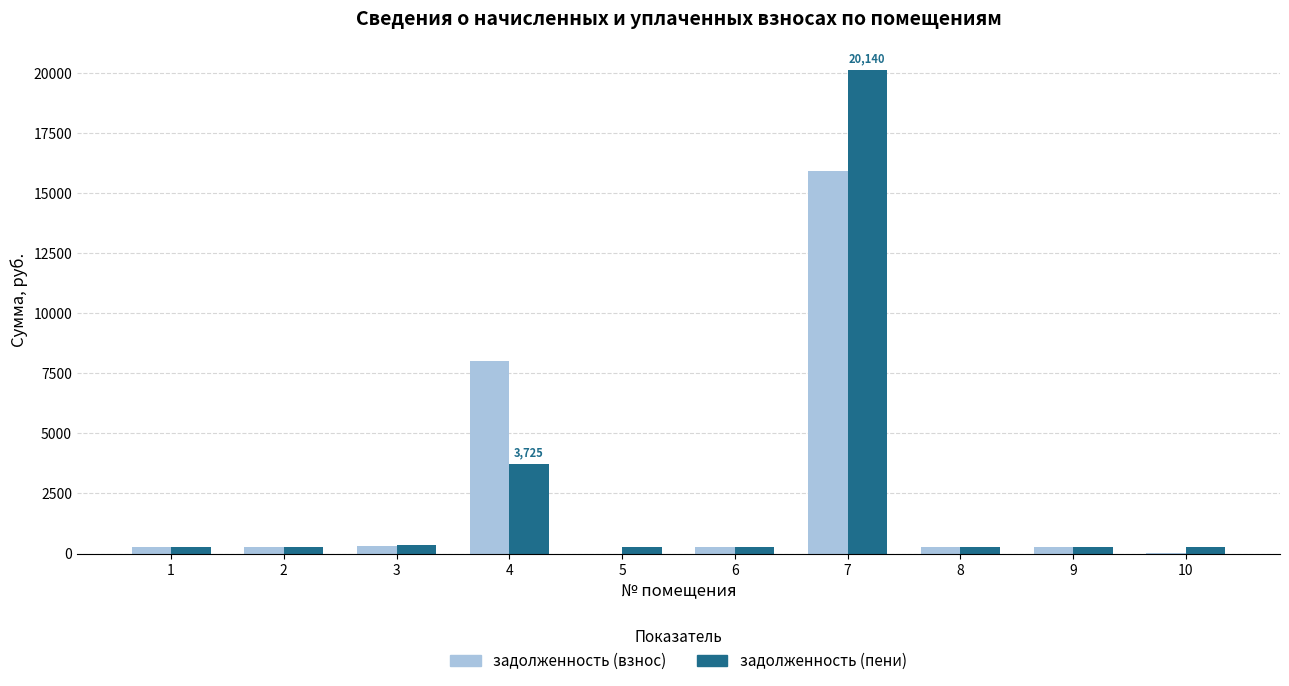

What is the greatest value displayed?

20140.1